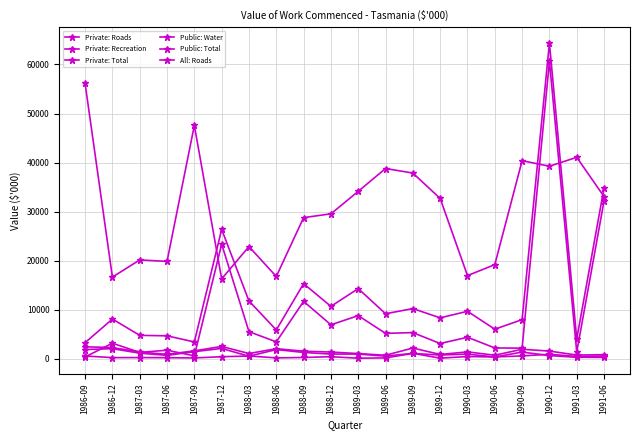

How many series are shown in this chart?

6